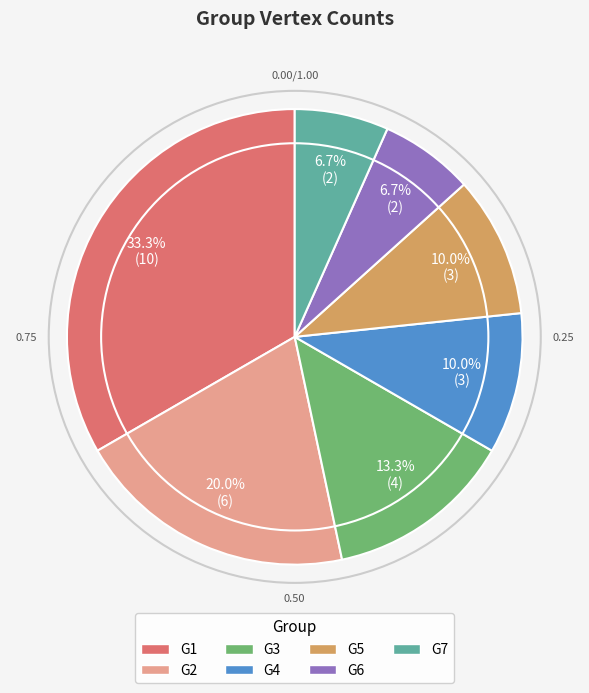

Between G1 and G2, which is larger?

G1